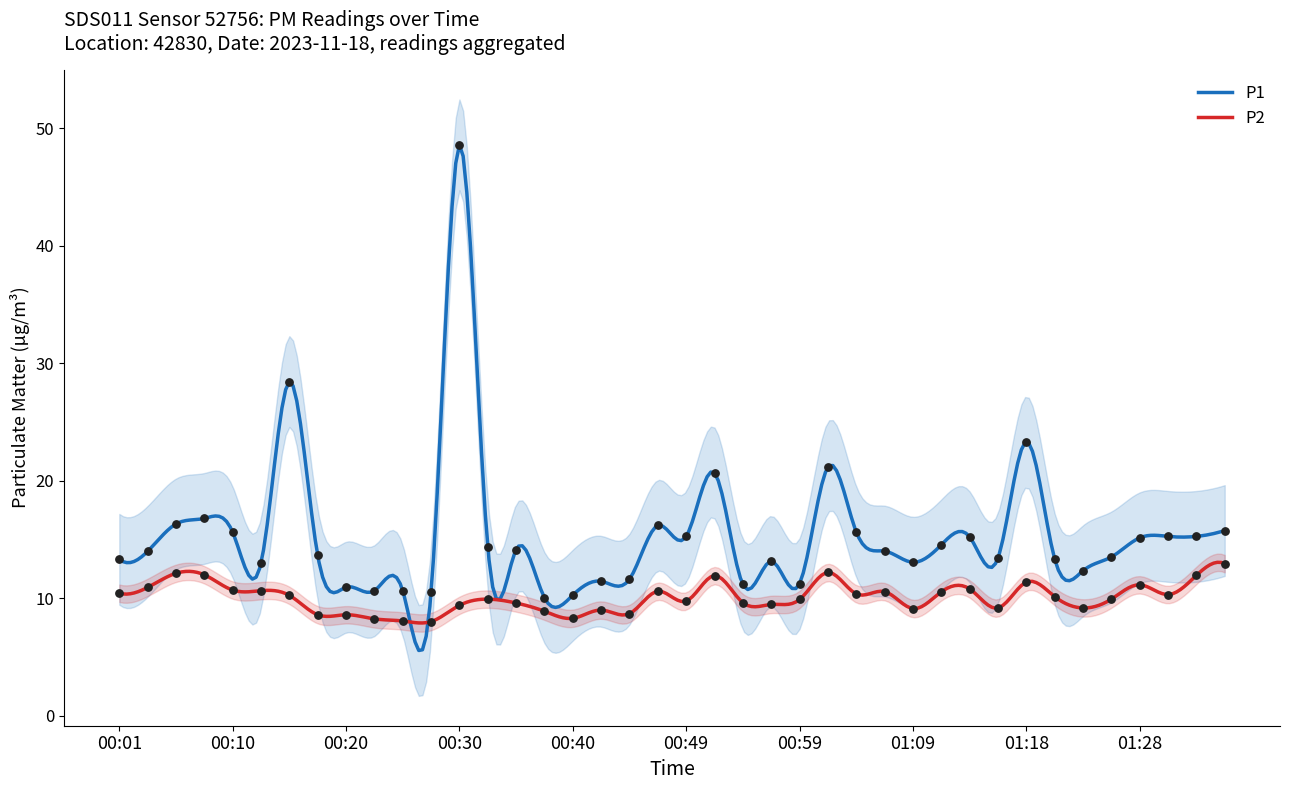

Which series reaches the minimum Y coordinate?

P2